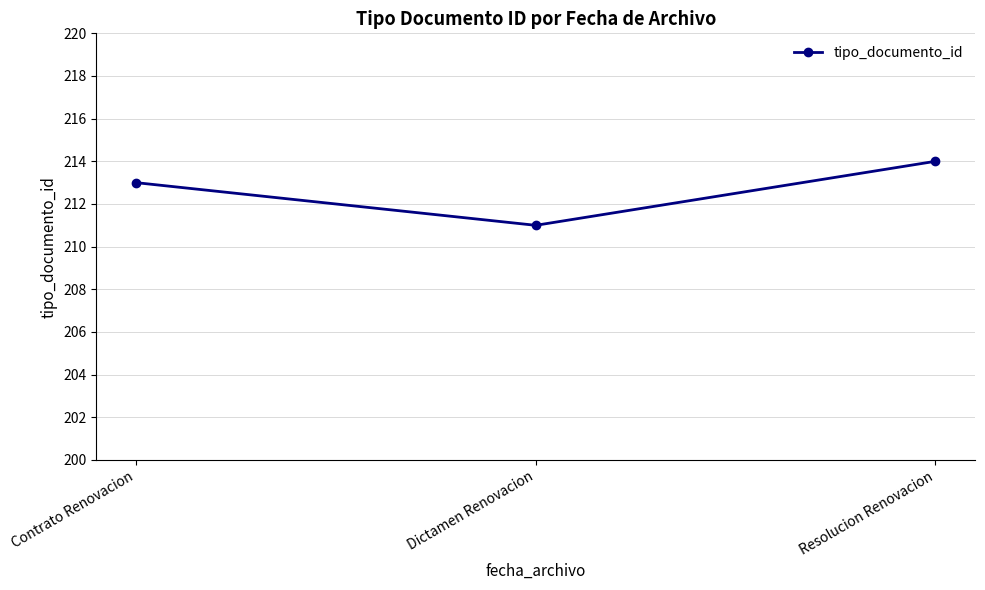

Is it true that the value at Resolucion Renovacion is 214?

True